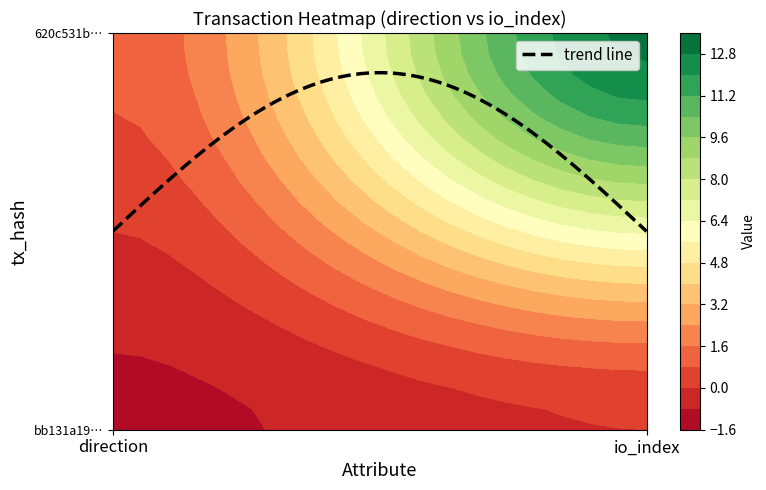

At which category does the chart reach its peak across all series?

1